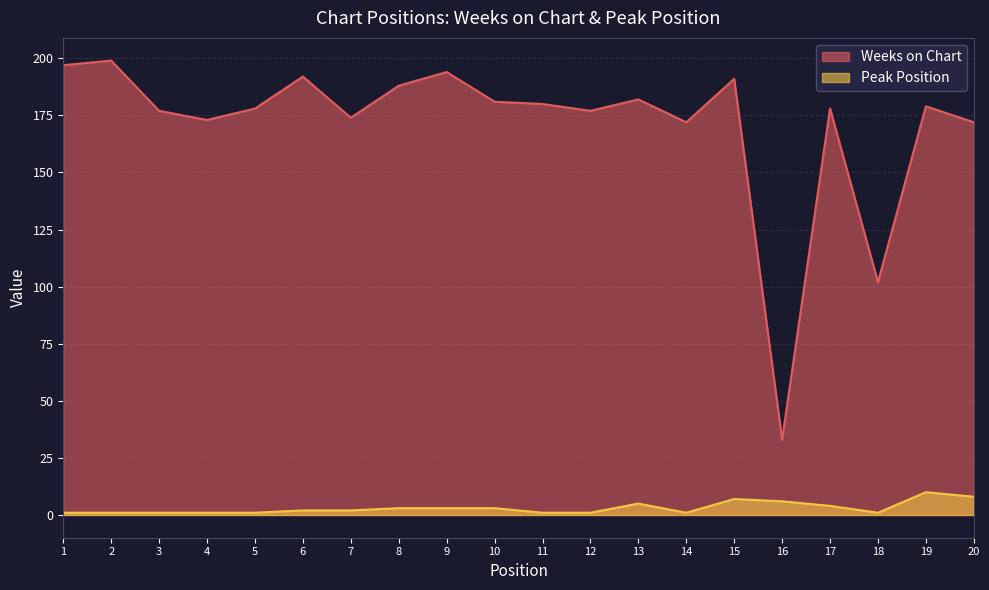

True or false: Weeks on Chart and Peak Position cross at least once.

False